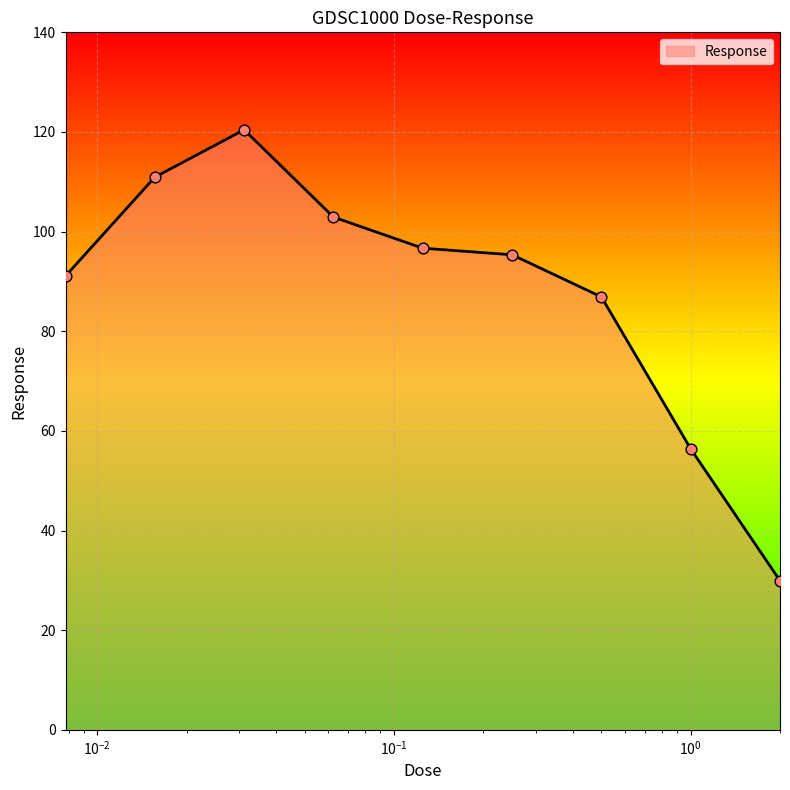

What is the difference between the maximum and minimum values?

90.5